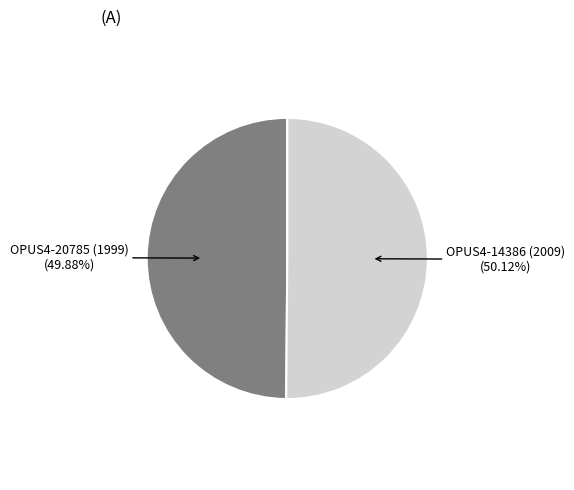

Is there a majority slice in this chart?

Yes